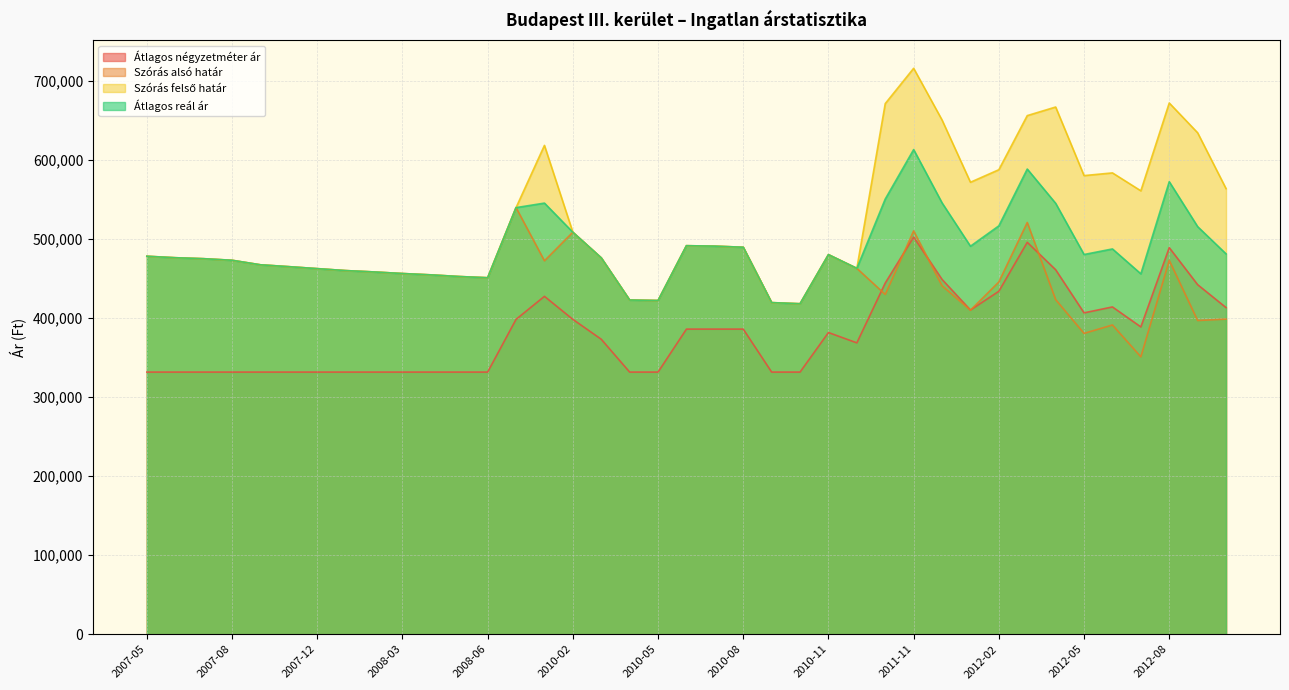

Rank the series by their average value, from lowest to highest.

Átlagos négyzetméter ár, Szórás alsó határ, Átlagos reál ár, Szórás felső határ